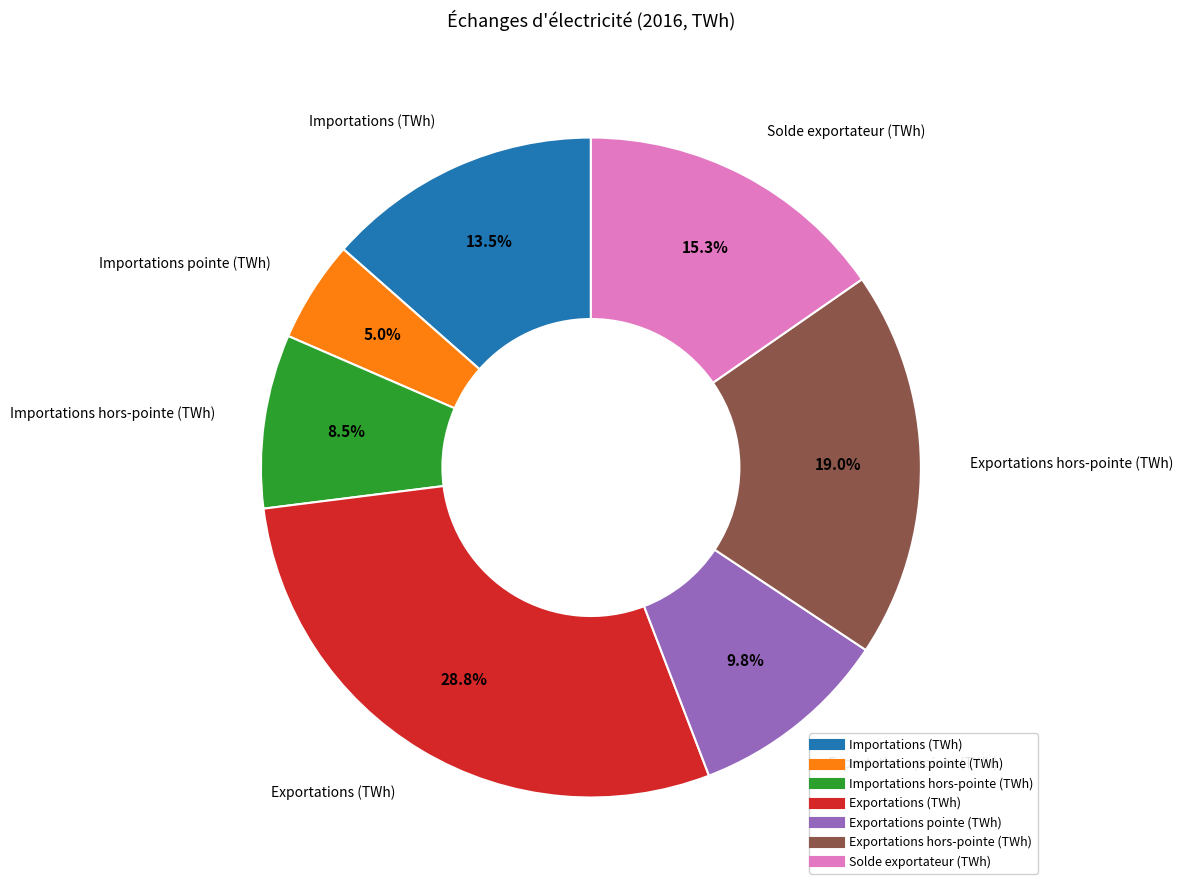

To the nearest percent, what is the difference between the Importations (TWh) and Exportations pointe (TWh) slice percentages?

4%